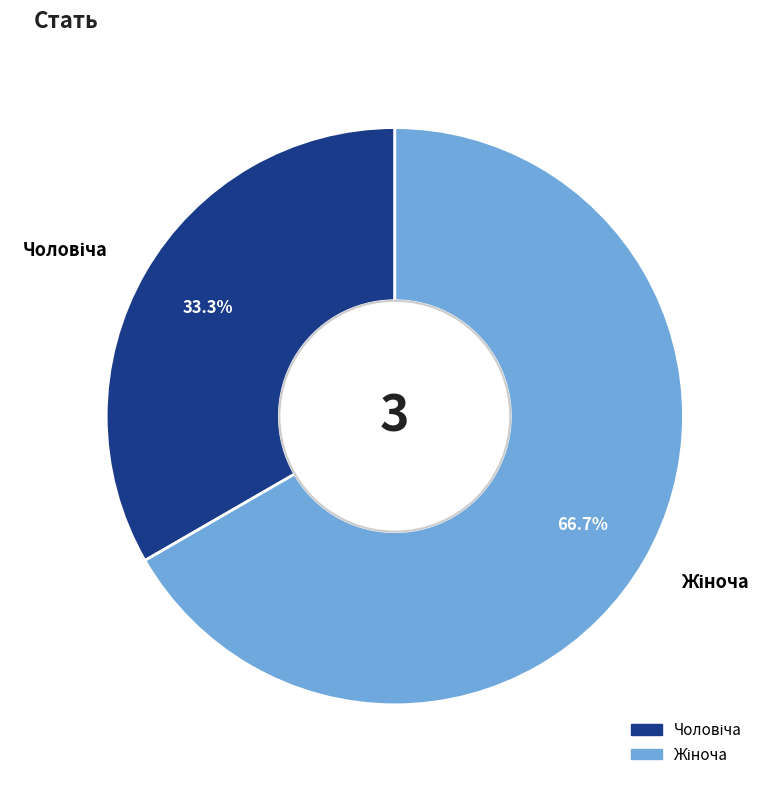

Is there a majority slice in this chart?

Yes